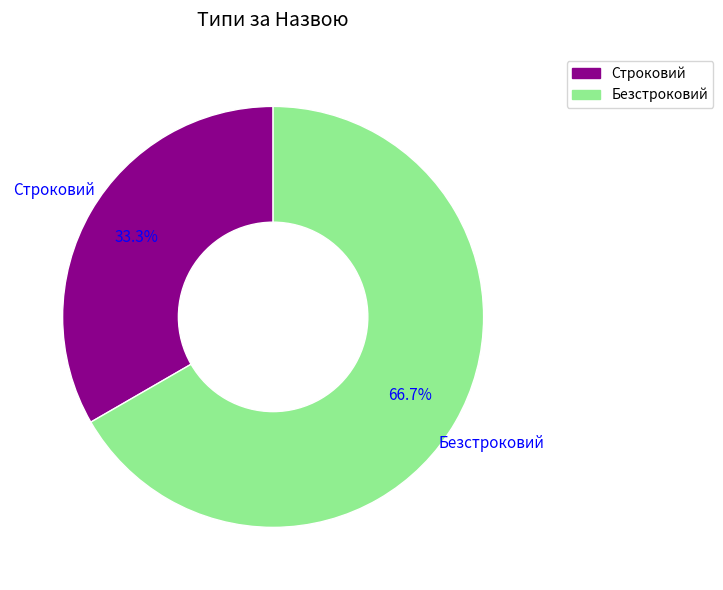

Is it true that Безстроковий is 61% of the pie?

False